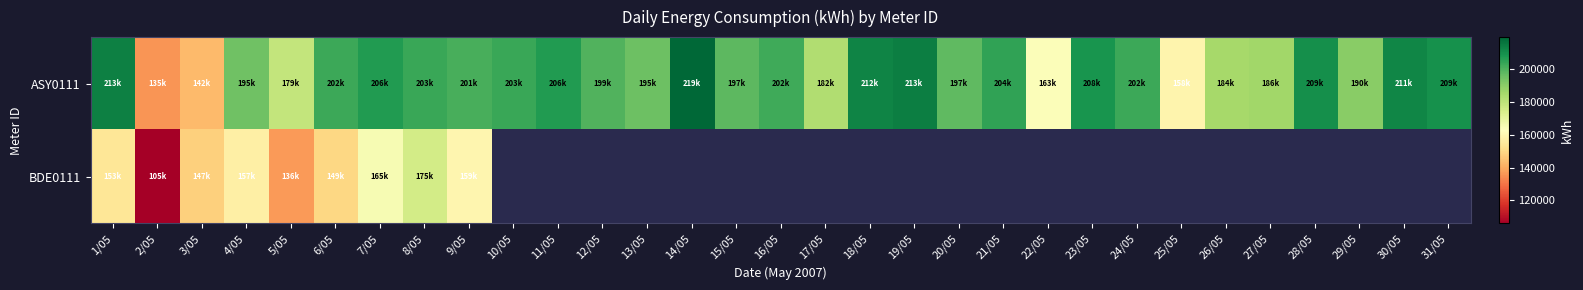

At how many categories does at least one series exceed 178799?

27